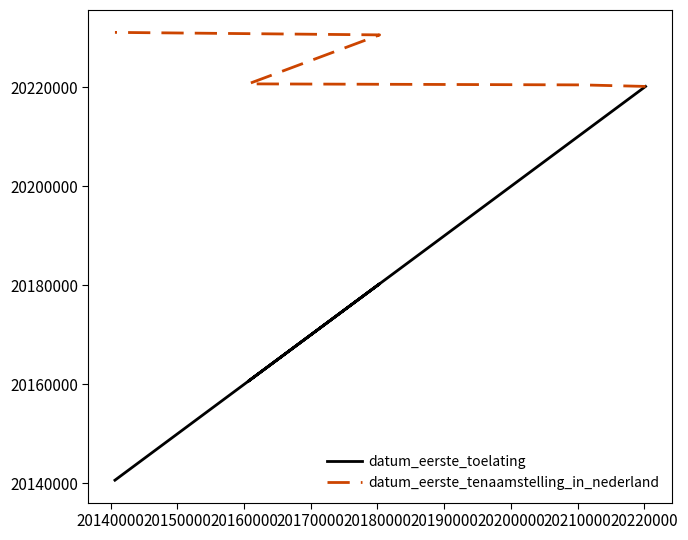

True or false: datum_eerste_toelating and datum_eerste_tenaamstelling_in_nederland cross at least once.

False